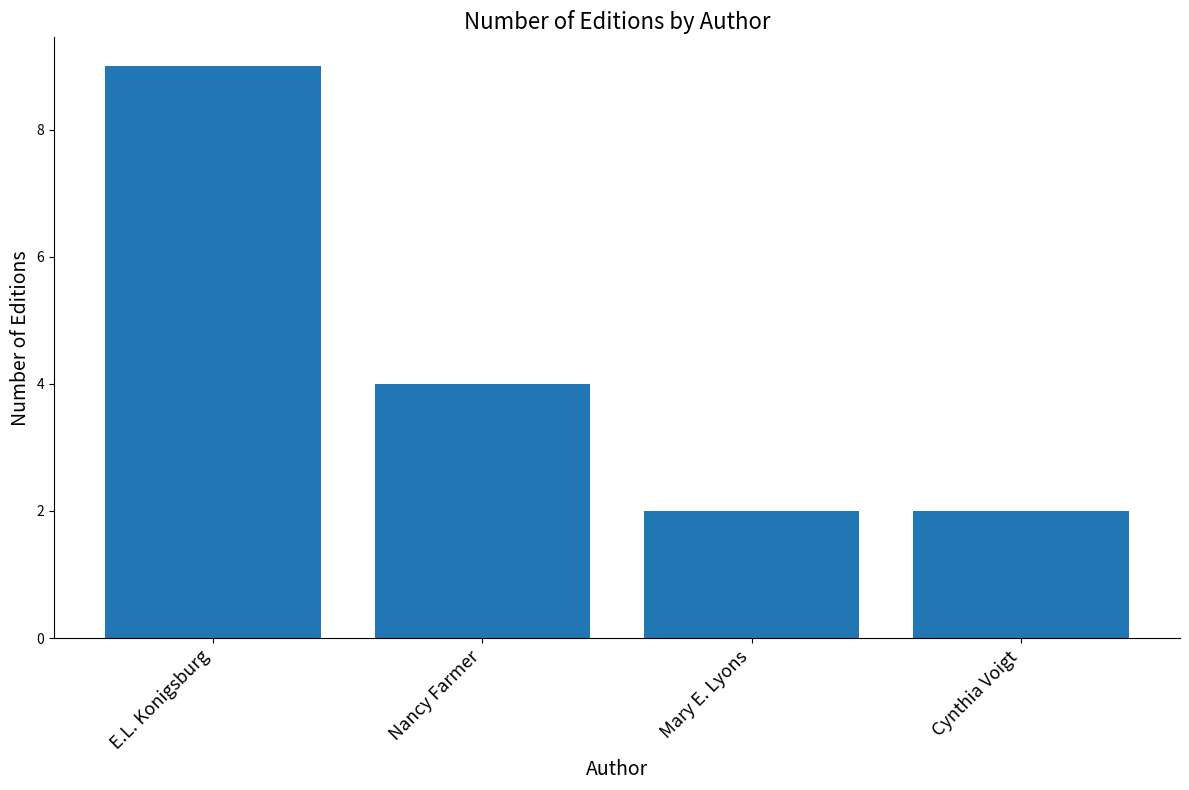

What is the difference between the maximum and minimum values?

7